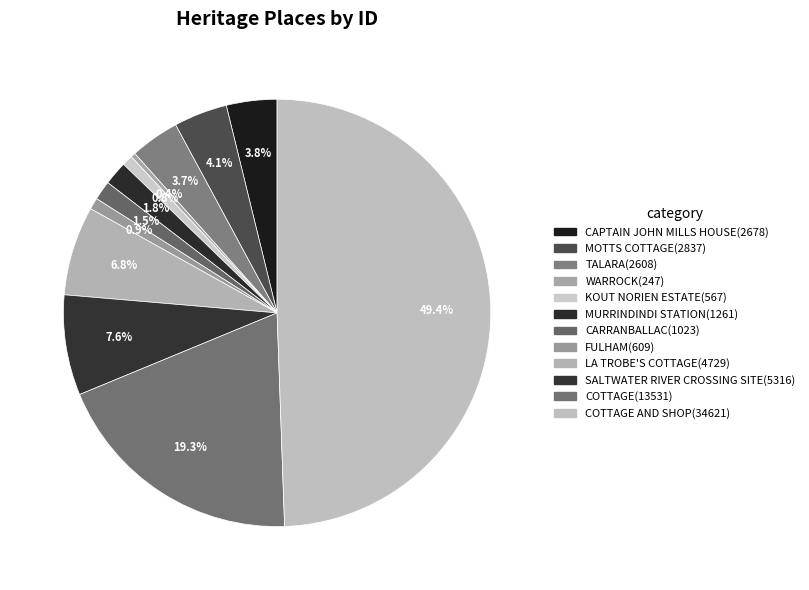

Count the number of slices in the pie.

12